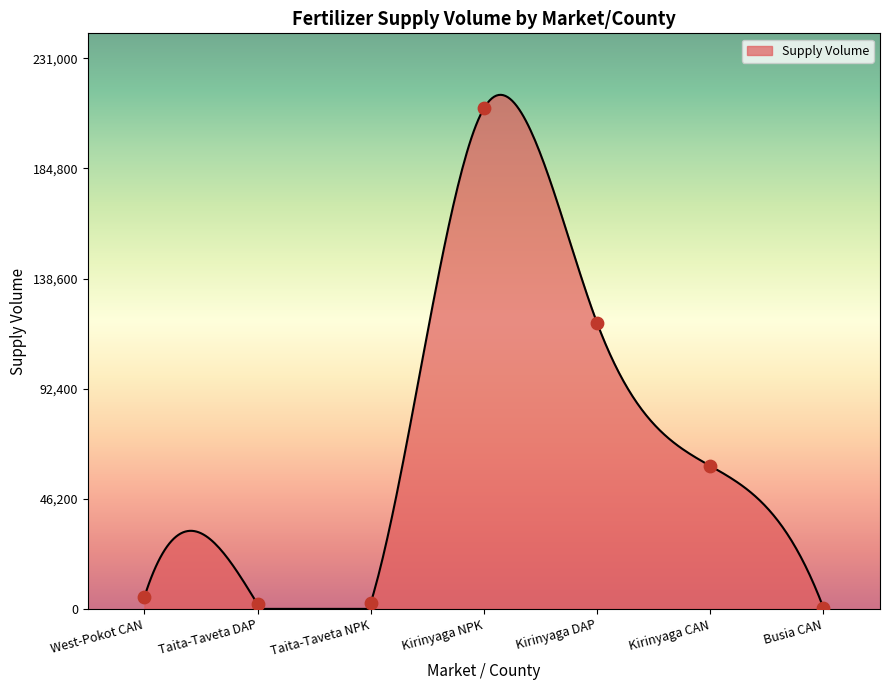

What is the change in value from Taita-Taveta DAP to Kirinyaga DAP?

+118000